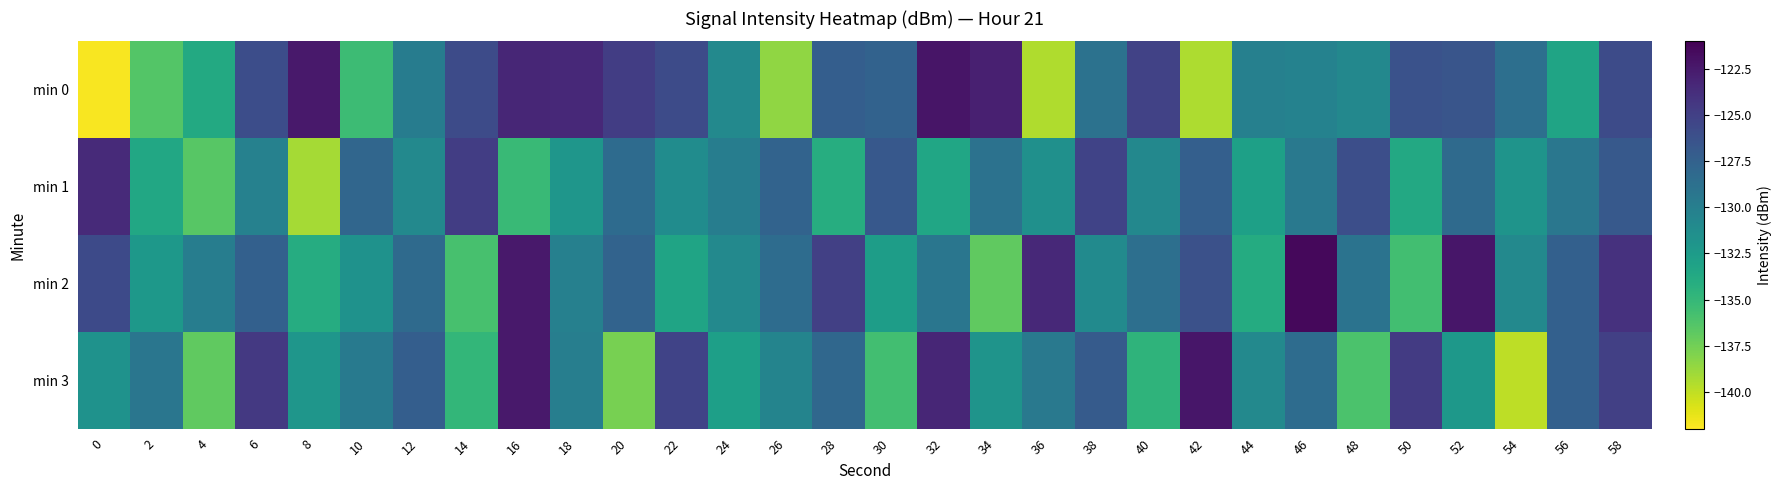

What is the spread (max minus min) of values at 14?

11.1